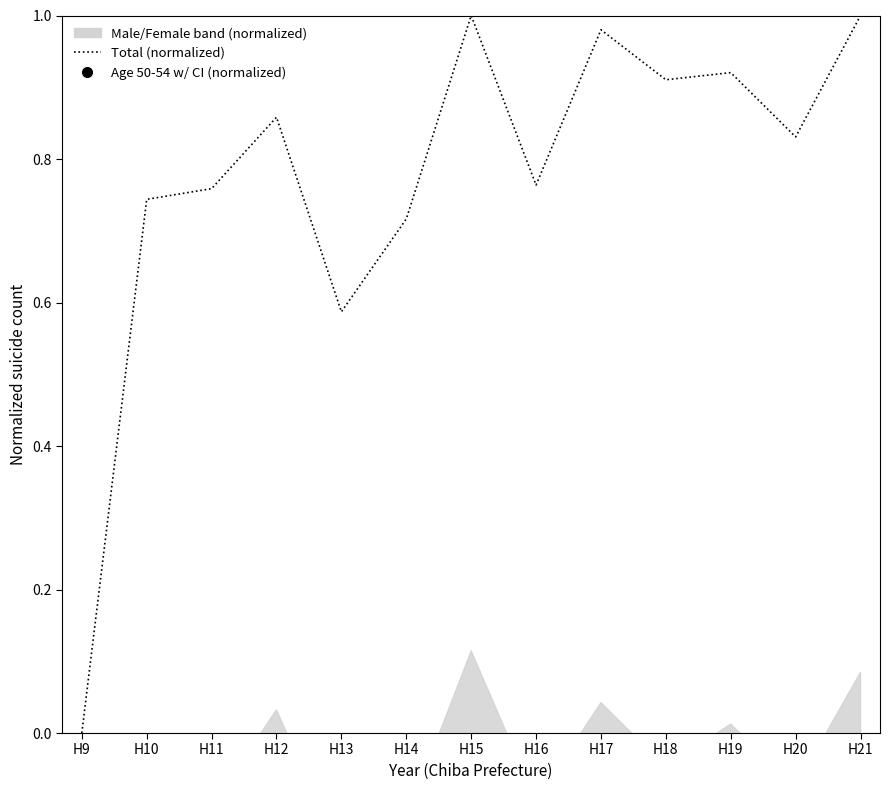

What is the difference between the maximum and second lowest values?

0.4